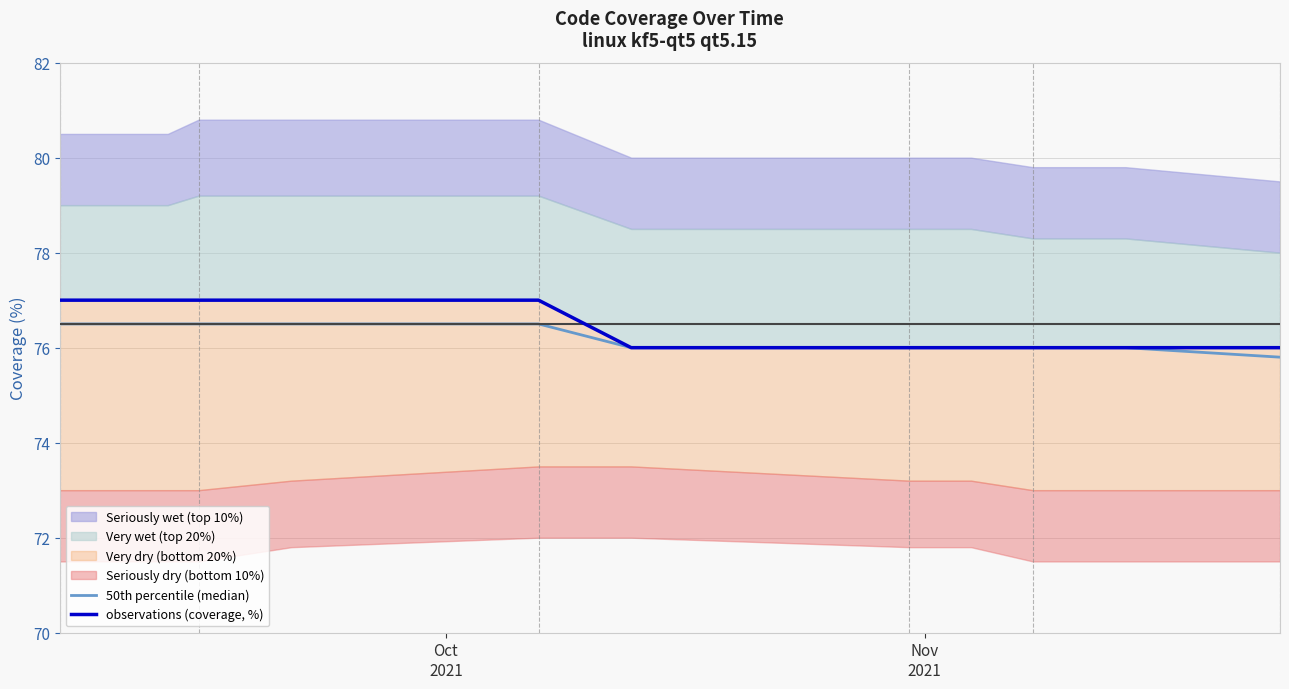

Which series has the widest spread of values?

observations (coverage, %)